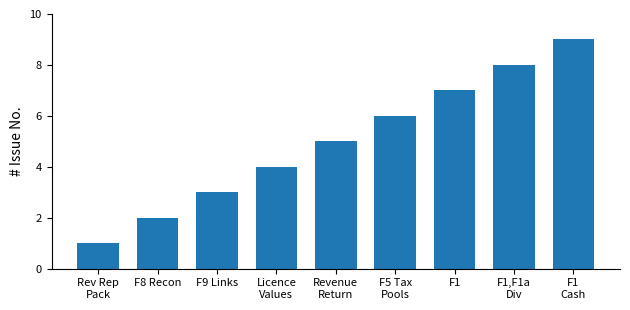

What is the ratio of the value at F1
Cash to the value at Revenue
Return?

1.8